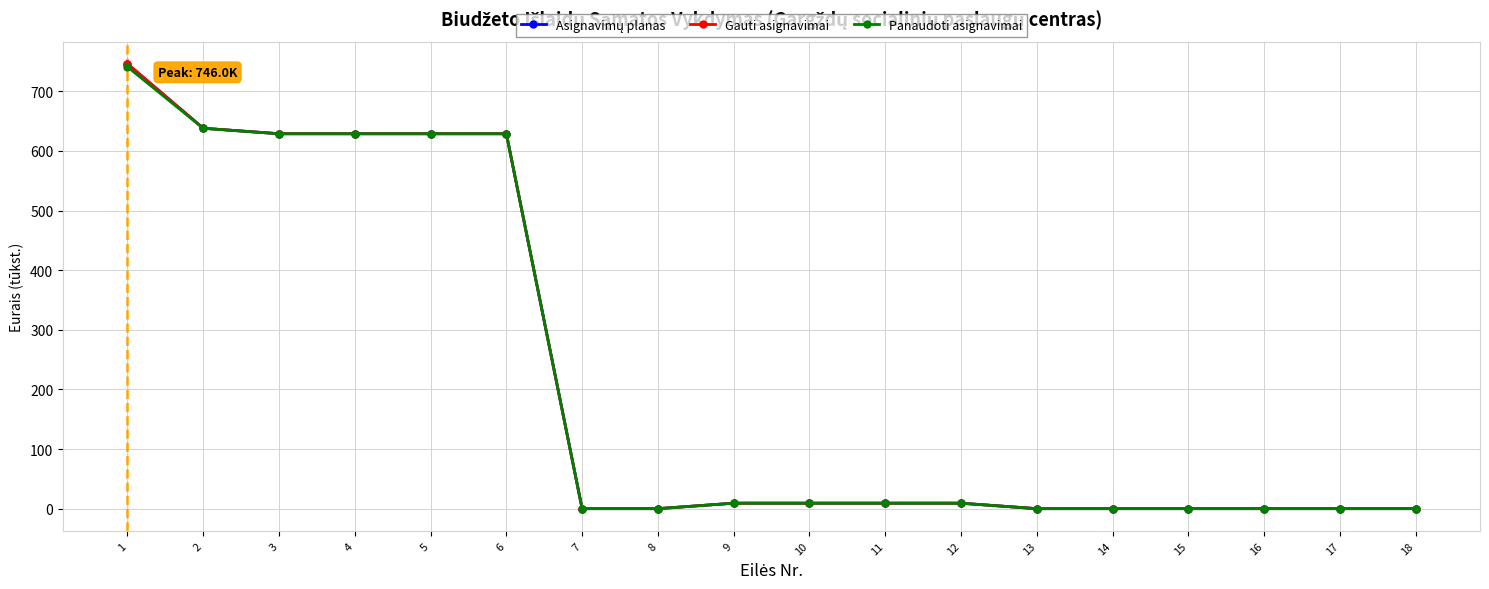

What is the approximate value of Asignavimų planas at 2?

638.0